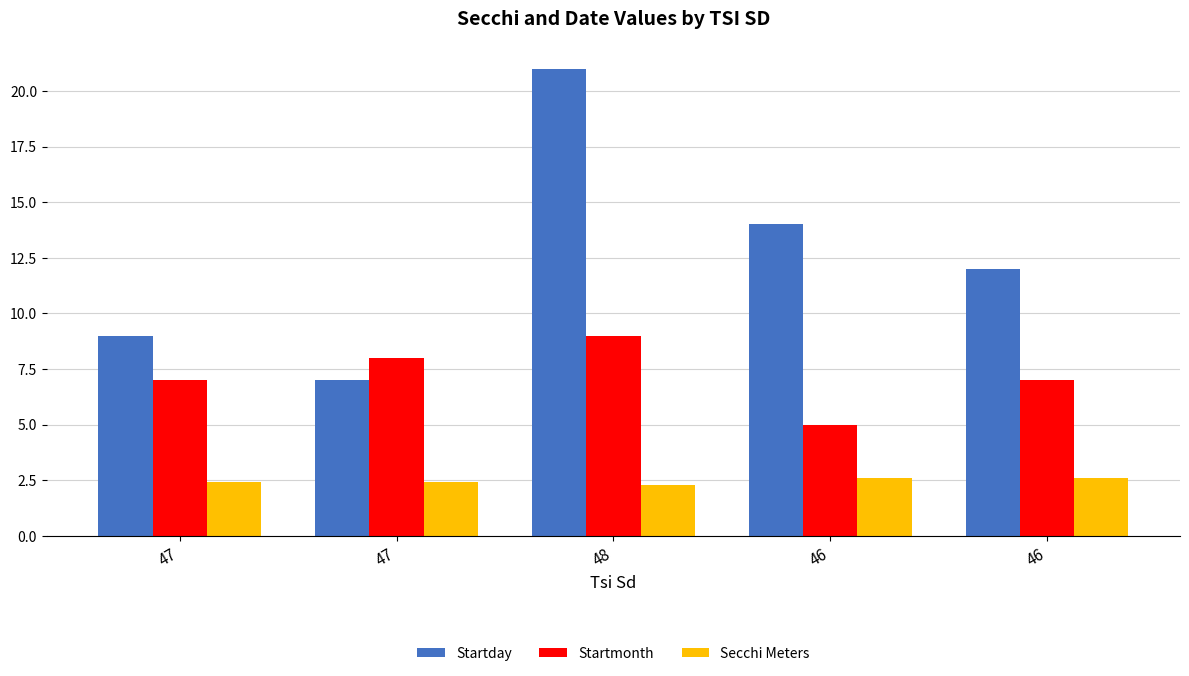

How many data points in Startday are less than 12?

2